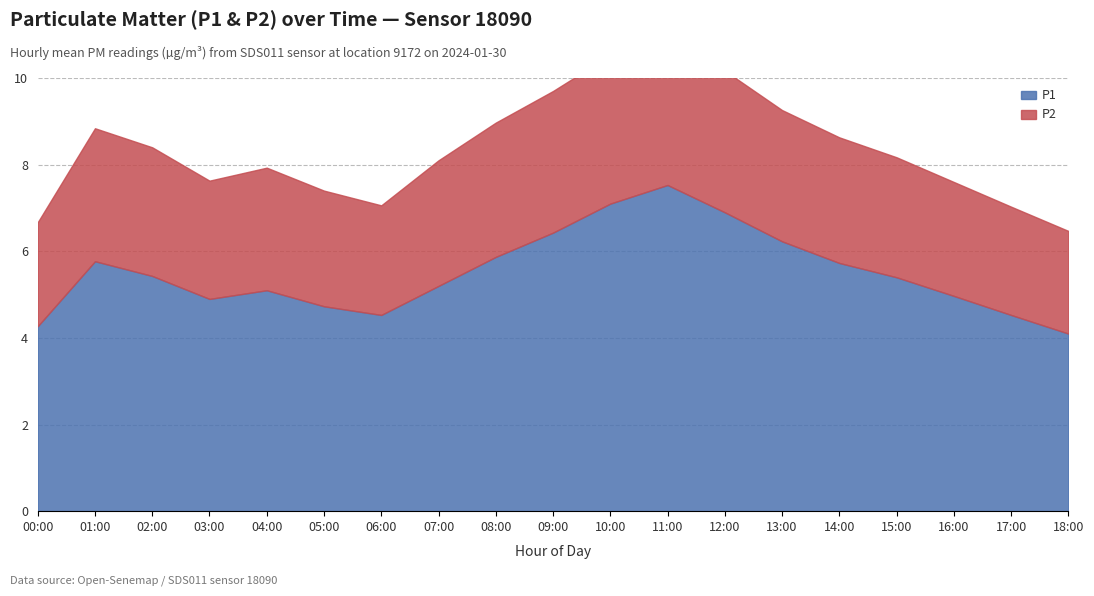

What is the total value across all series at 10:00?

10.5